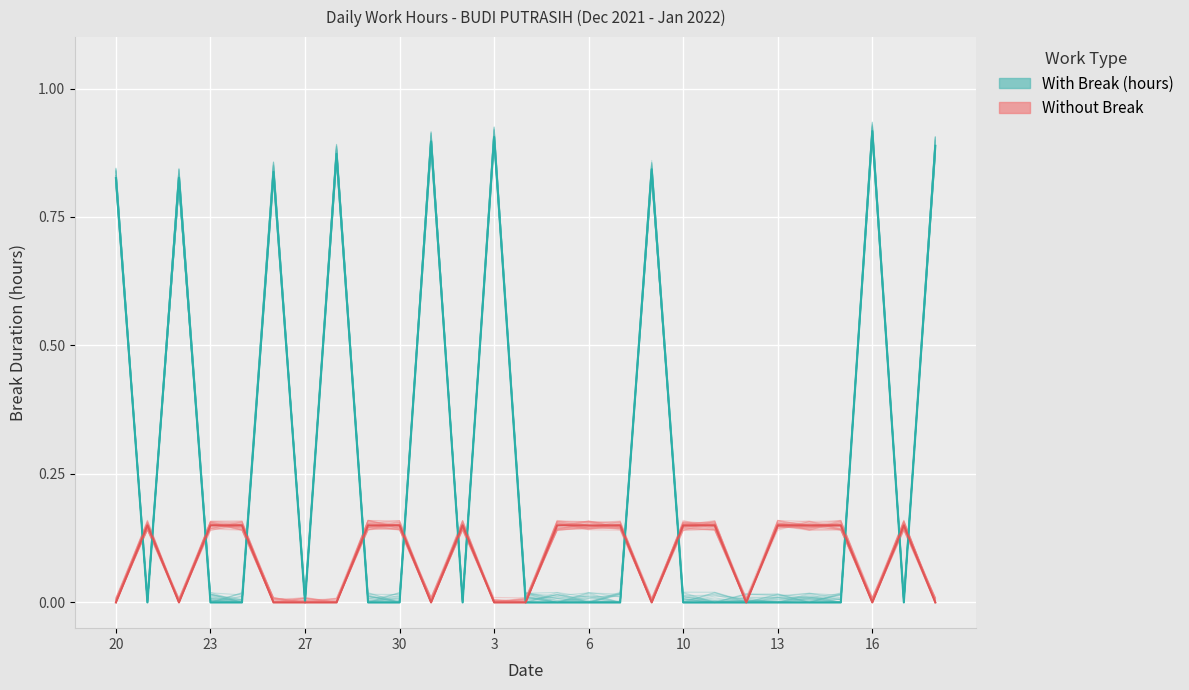

Which series has the widest spread of values?

With Break (hours)